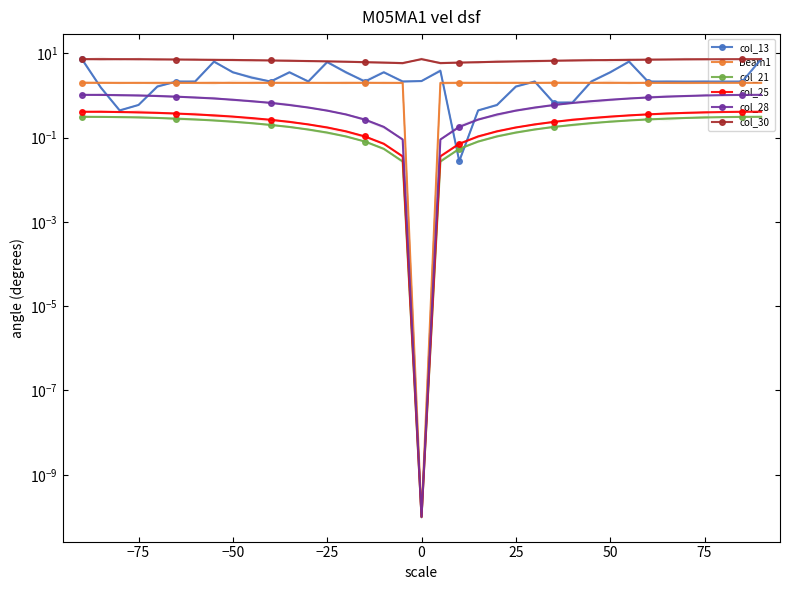

What is the average value of the col_28 series?

0.7